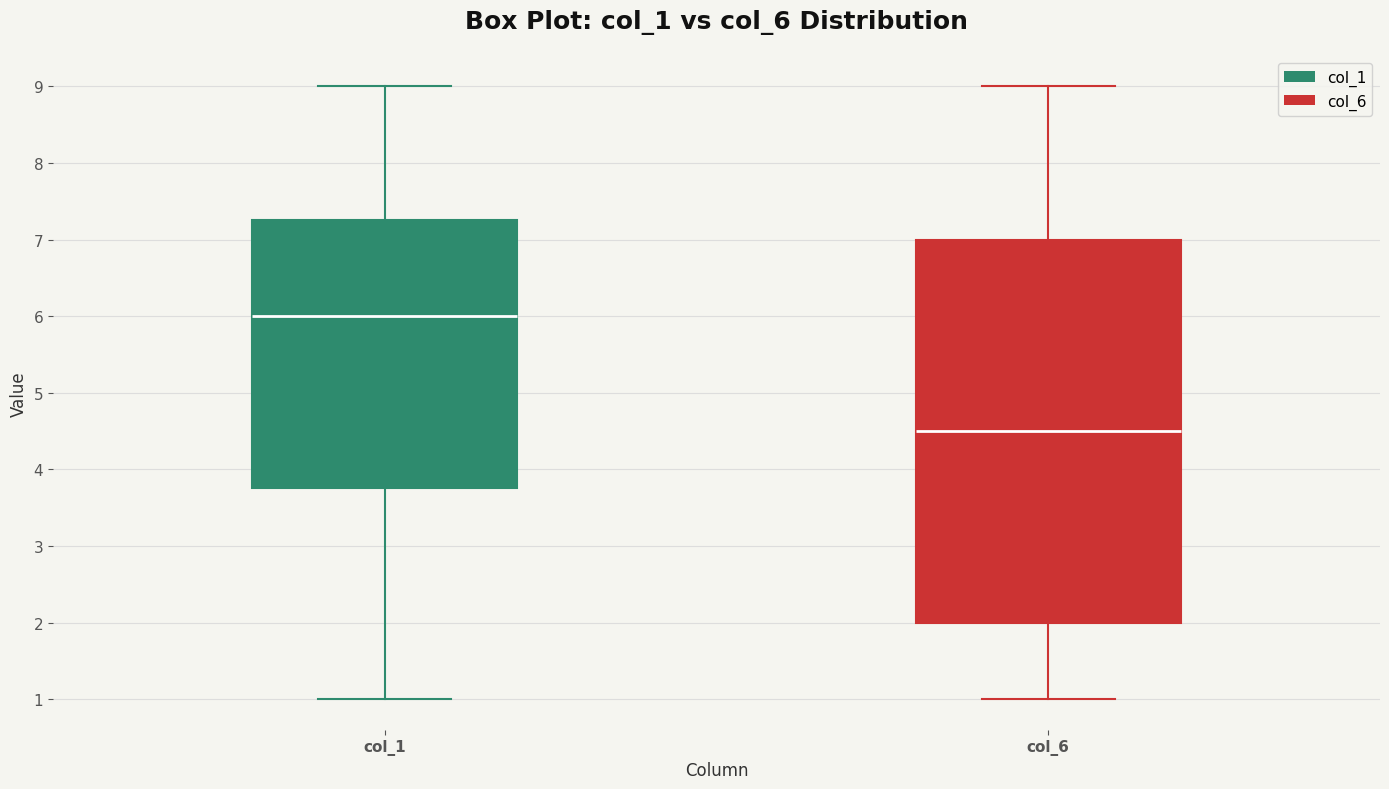

Which box is the tallest, from its lower edge to its upper edge?

col_6